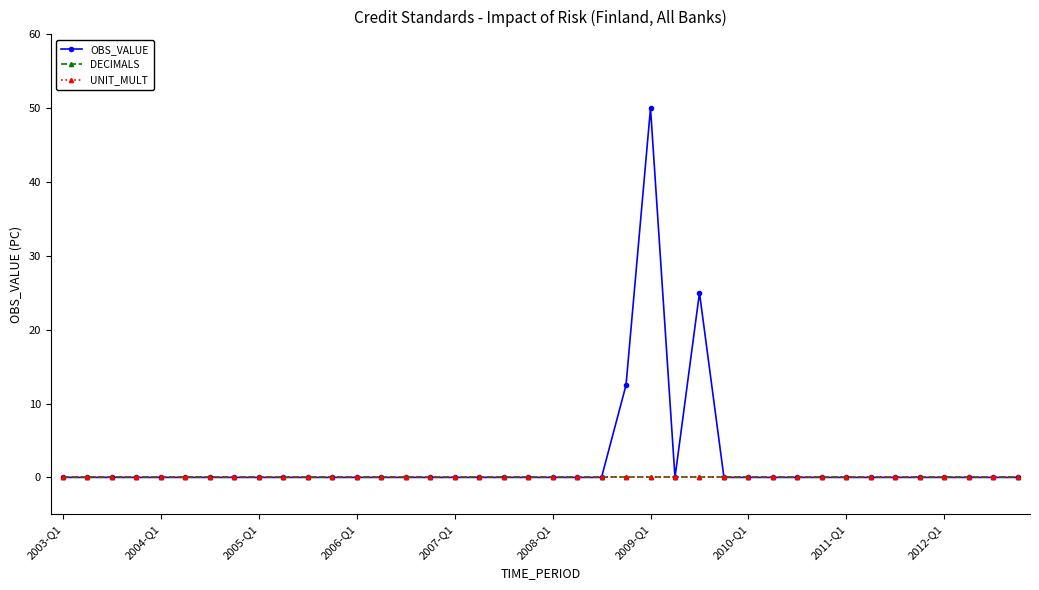

Which series has the largest total across all categories?

OBS_VALUE